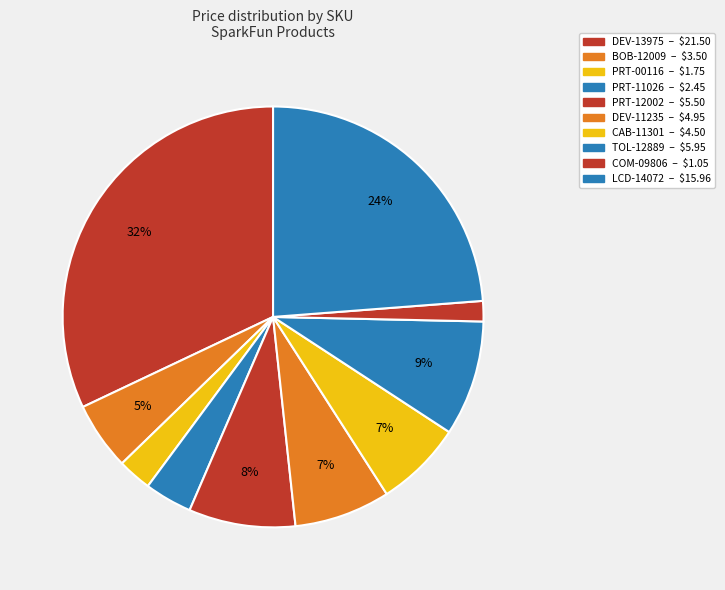

Which slice is the smallest?

COM-09806